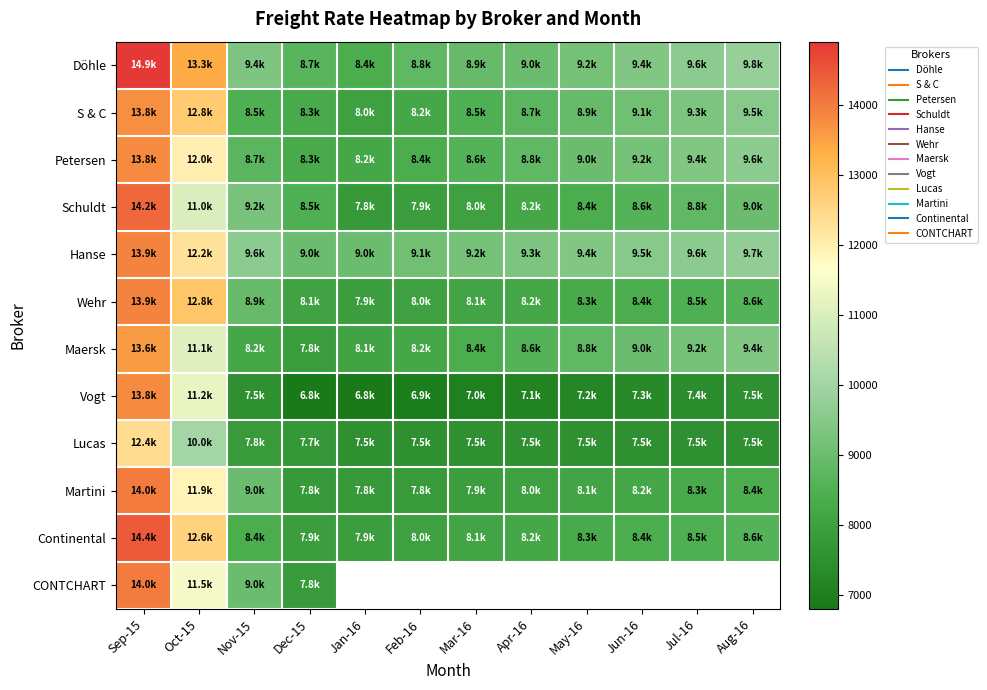

What is the difference between the highest and lowest values at Apr-16?

2200.0